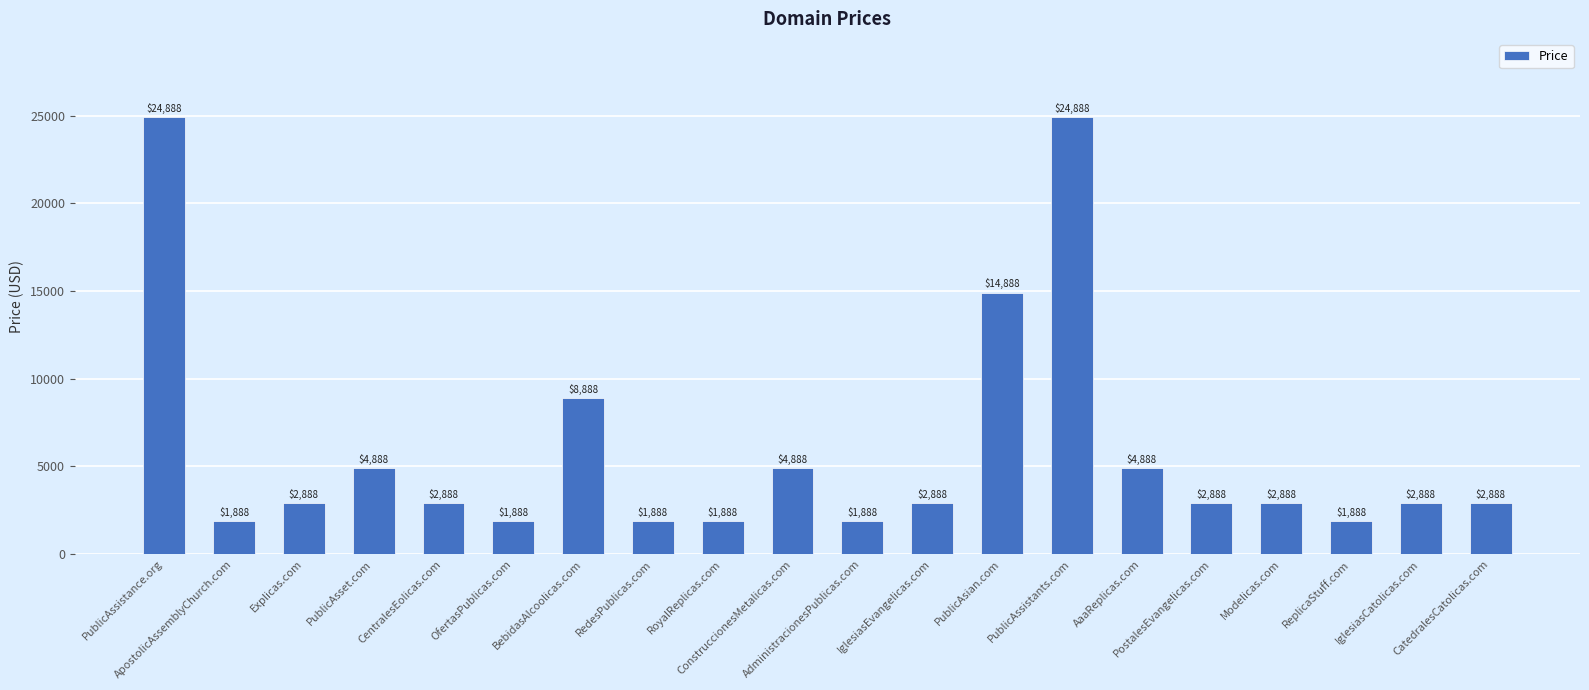

Read the value at PublicAsset.com, to the nearest 10.

4890